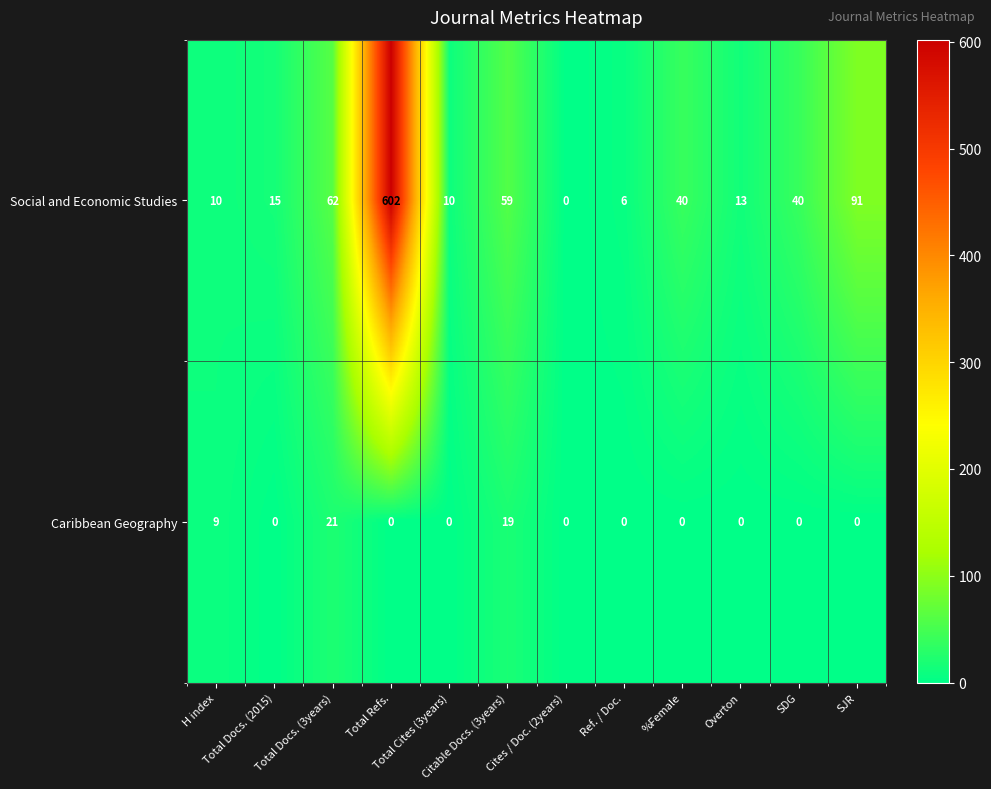

What is the sum of all Caribbean Geography values?

49